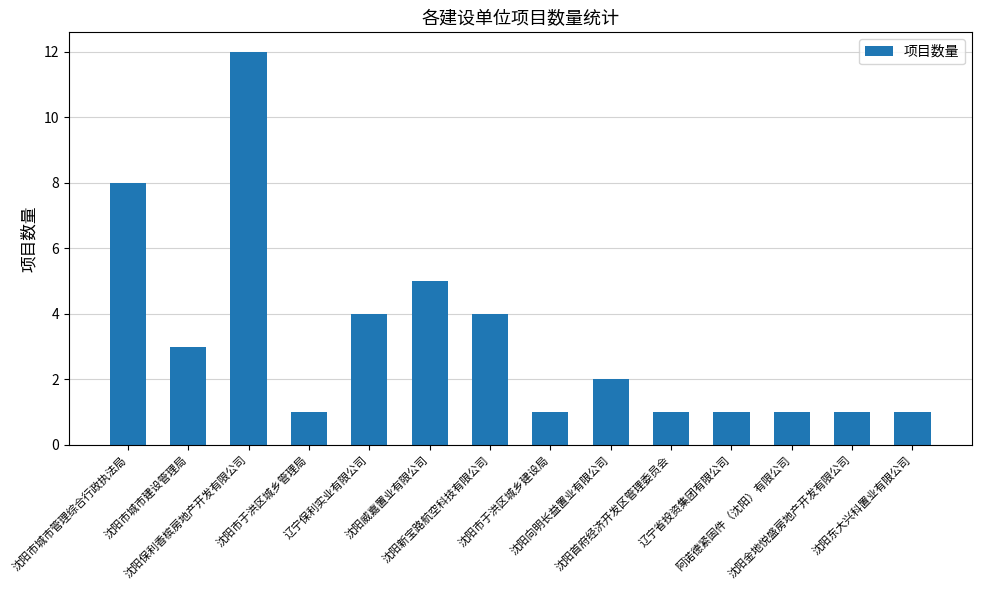

How many bars are there in total?

14